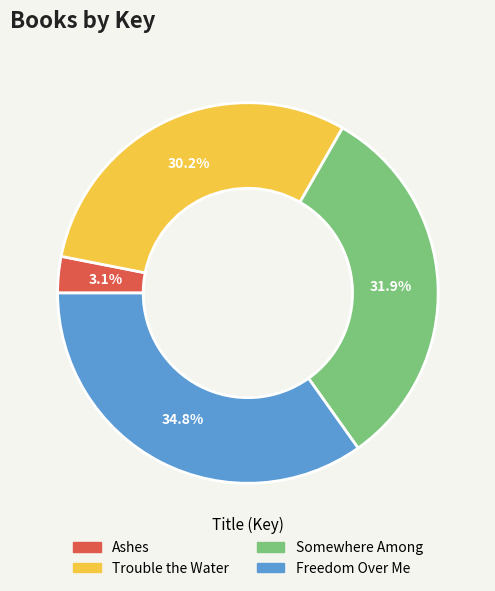

To the nearest percent, what is the difference between the Trouble the Water and Somewhere Among slice percentages?

2%